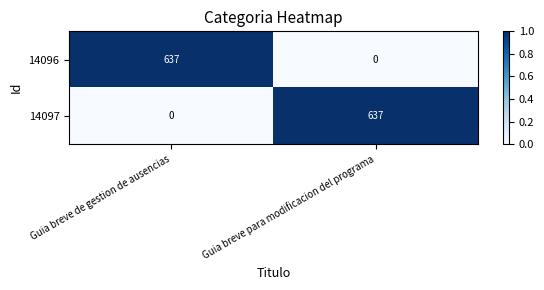

How many data points does each series have?

2